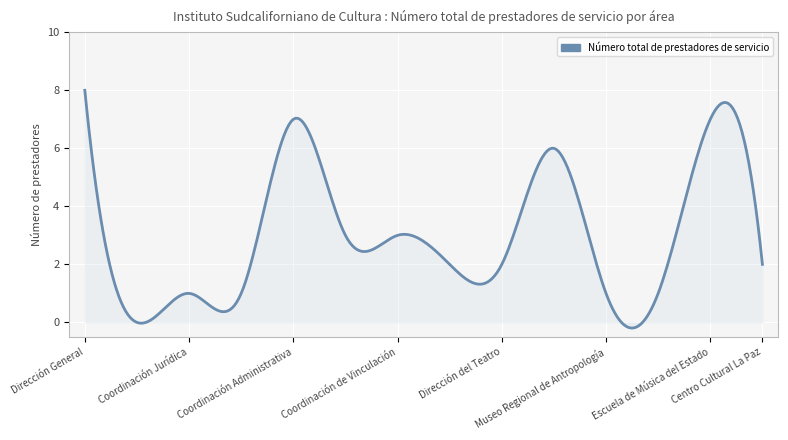

What is the difference between the maximum and minimum values?

8.2